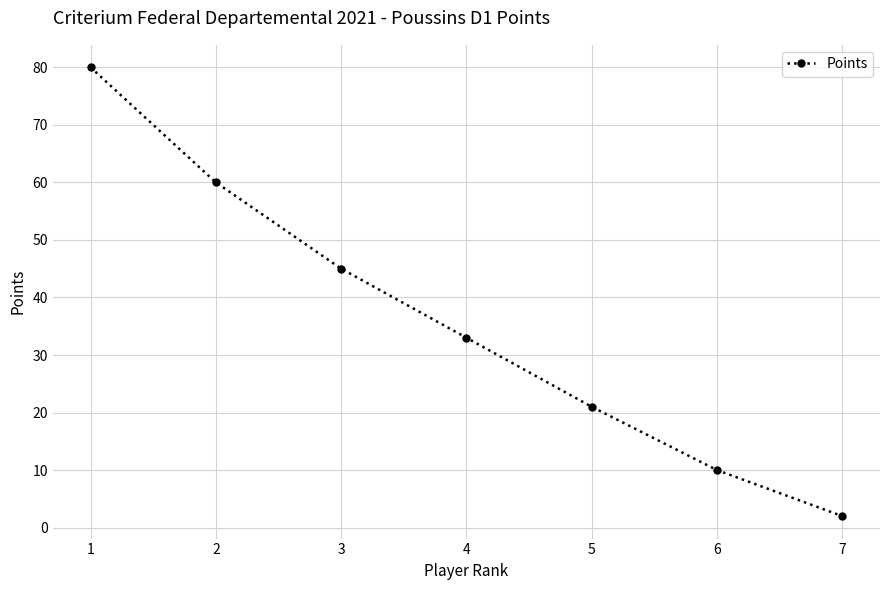

List the labels in order of value, largest first.

1, 2, 3, 4, 5, 6, 7